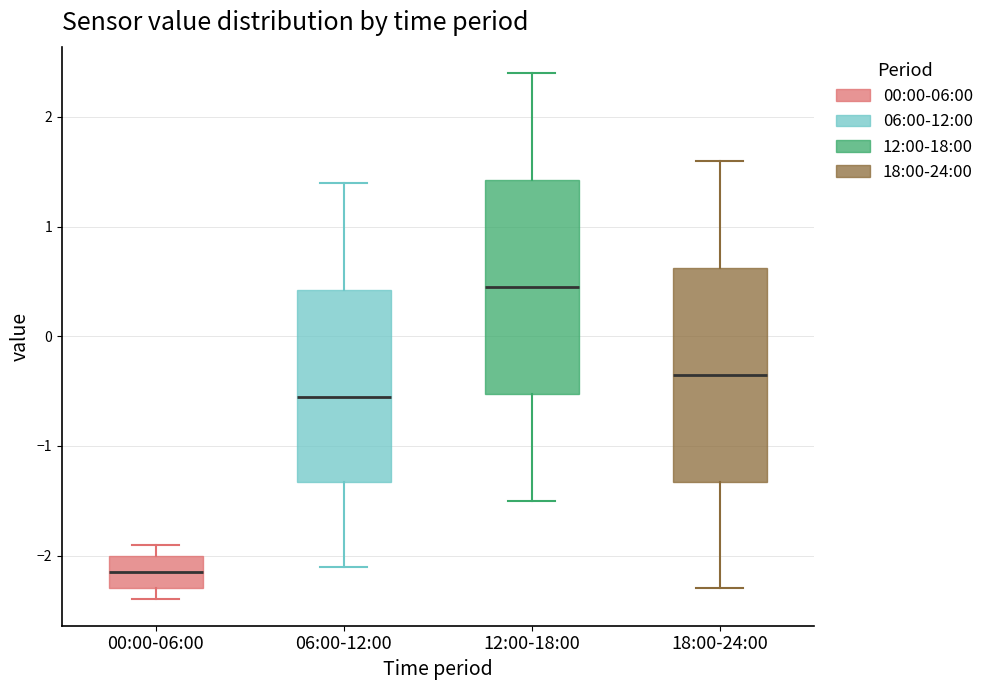

Where does the median line of the box for 12:00-18:00 sit on the y-axis? The values are not printed on the chart, so give them approximately, as read against the axis.

0.5